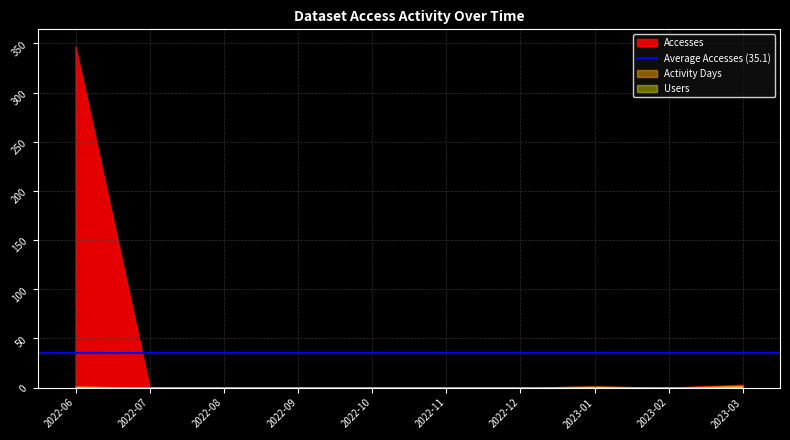

What is the difference between the Activity Days values at 2023-03 and 2022-09?

2